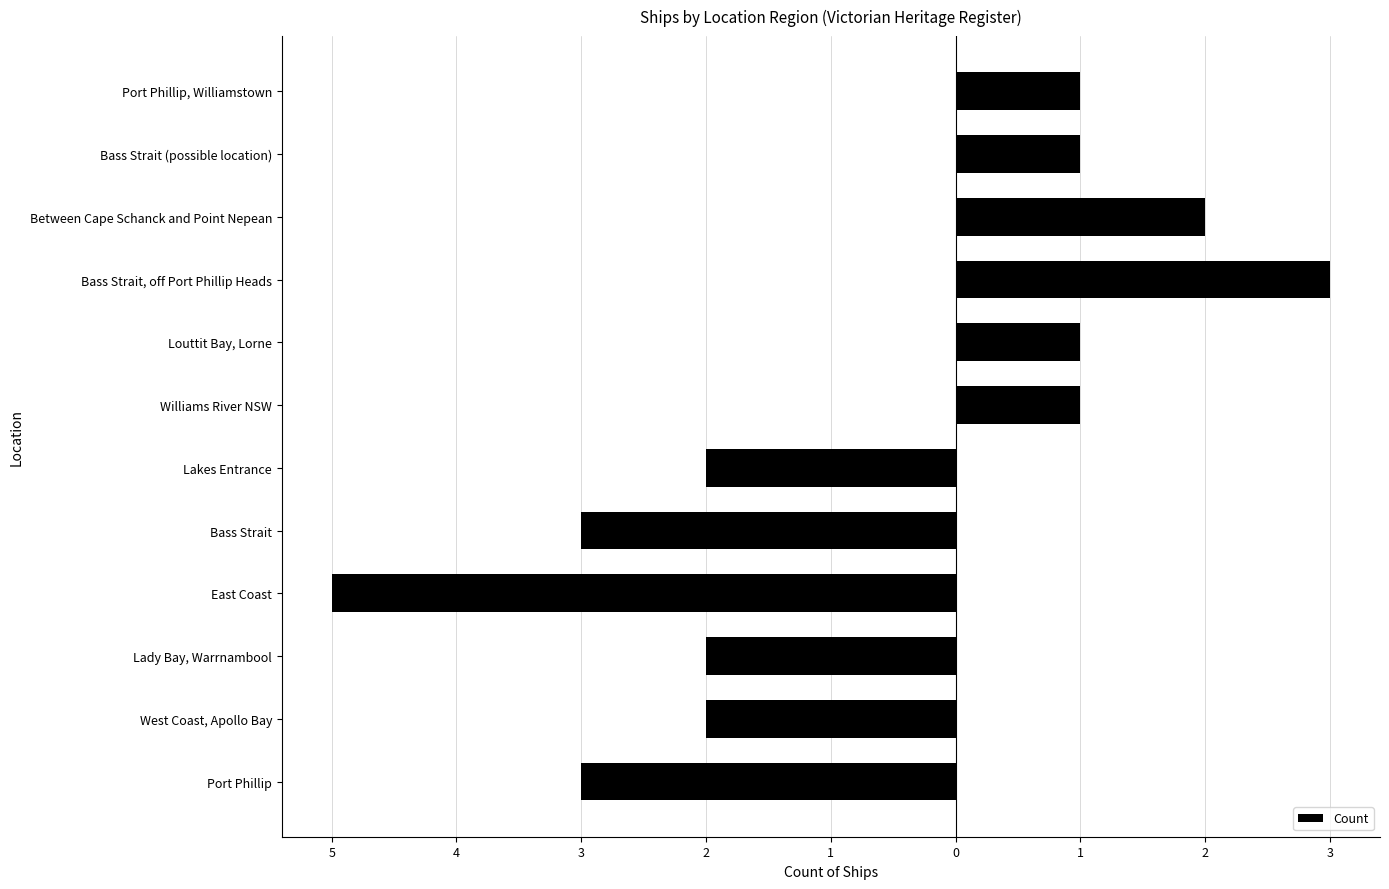

Does the chart contain any negative values?

Yes